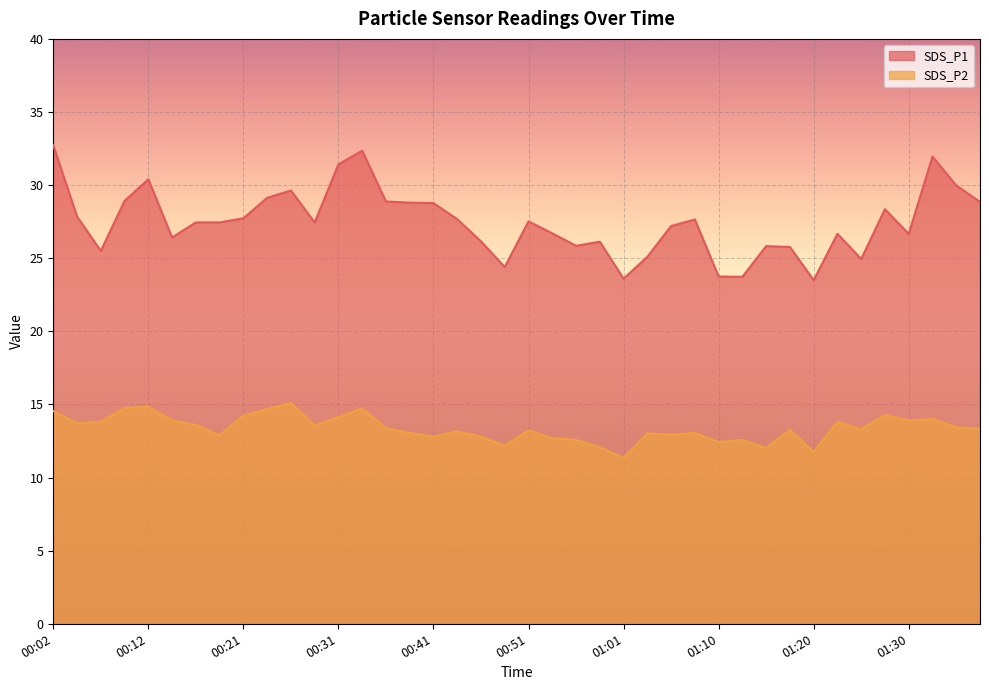

True or false: SDS_P1 and SDS_P2 cross at least once.

False